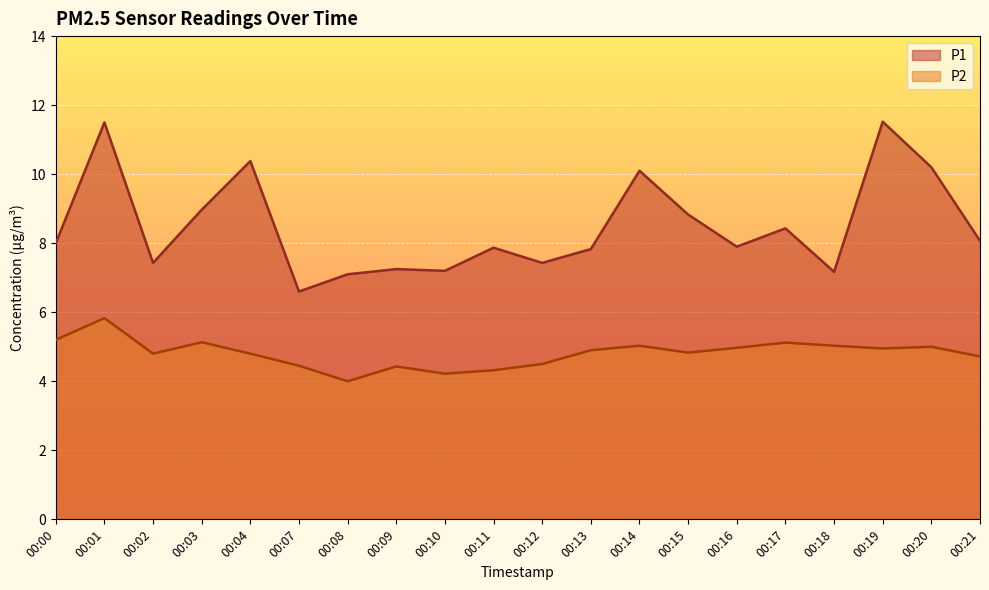

Rank the series by their maximum value, from lowest to highest.

P2, P1